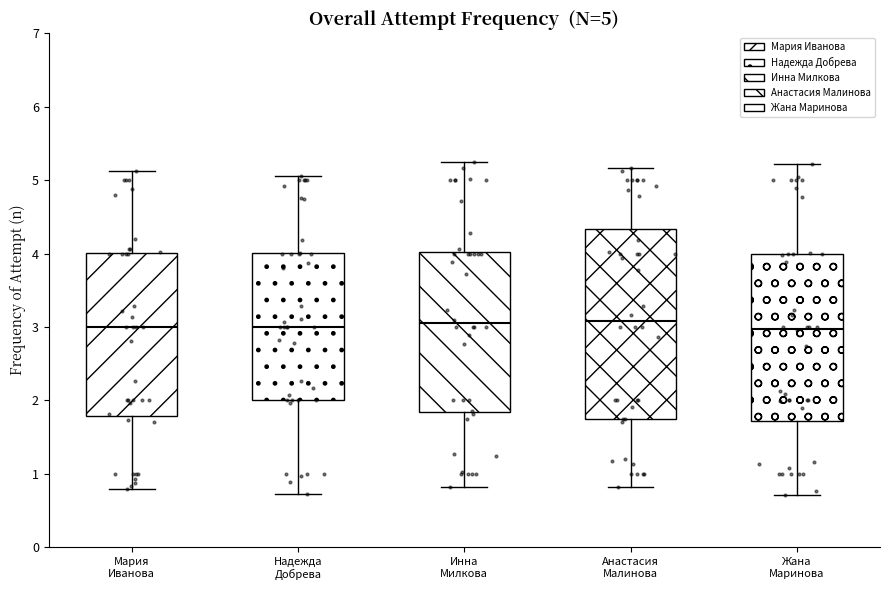

Which box is the tallest, from its lower edge to its upper edge?

Анастасия Малинова